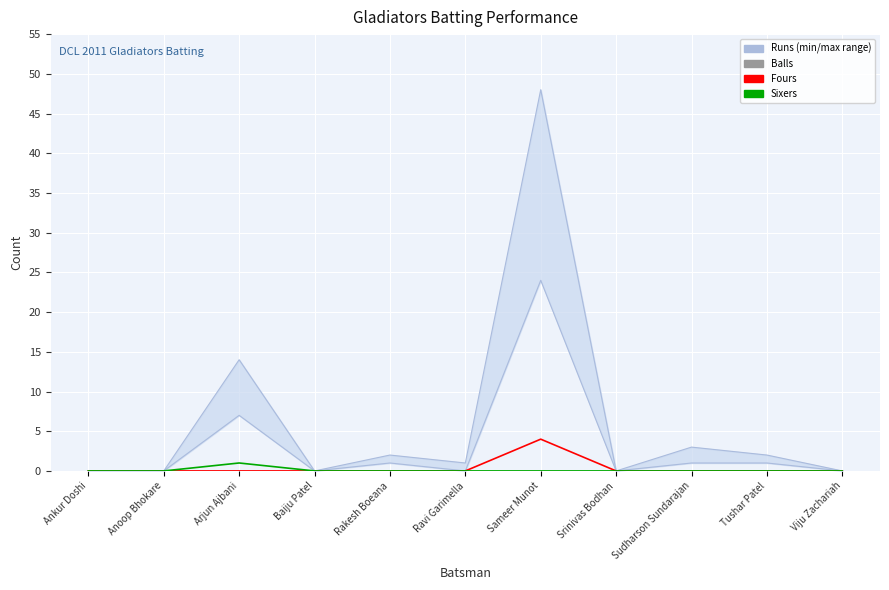

Rank the series by their maximum value, from highest to lowest.

Runs, Balls, Fours, Sixers